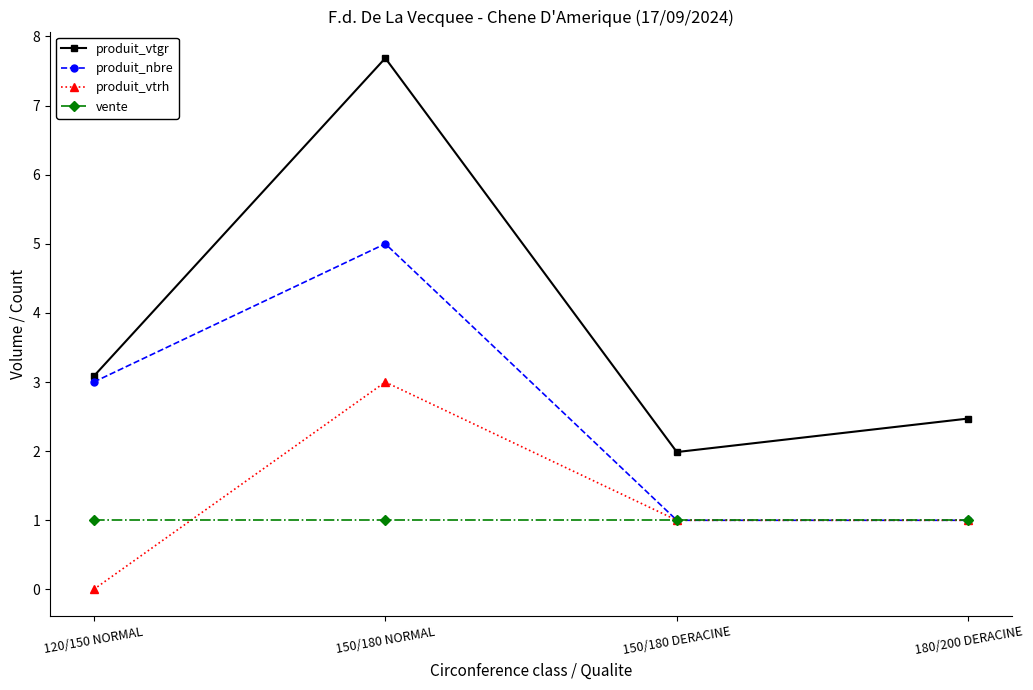

What is the sum of all produit_vtgr values?

15.2